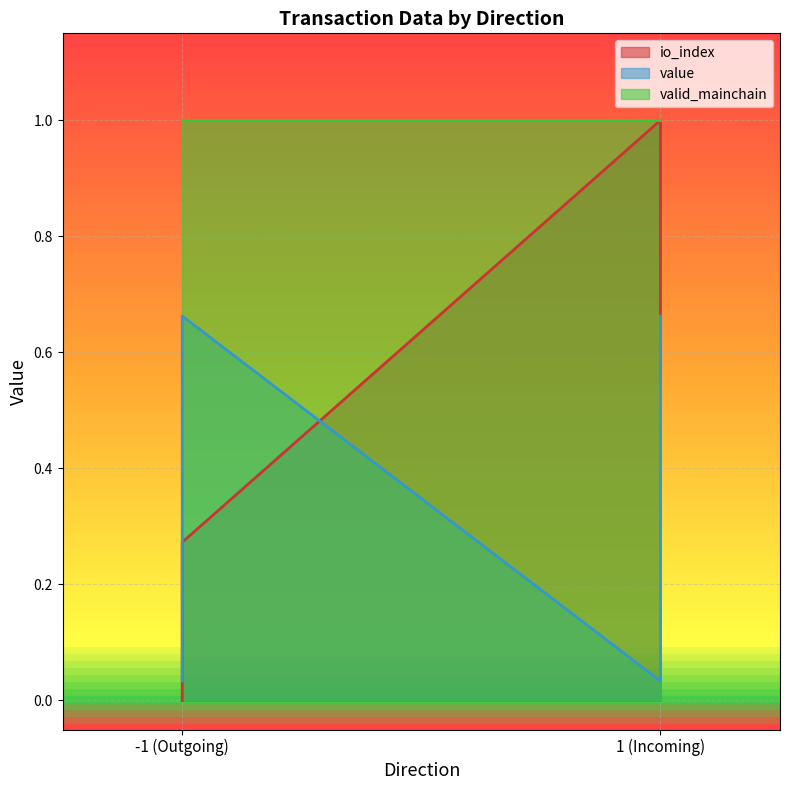

At which label does value reach its peak?

-1 (Outgoing)